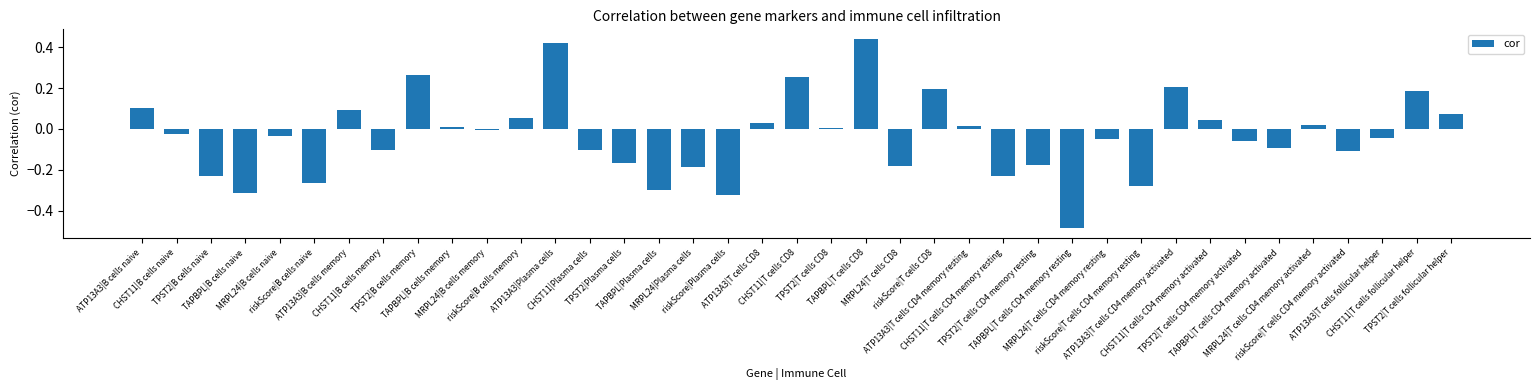

How many data points does each series have?

39